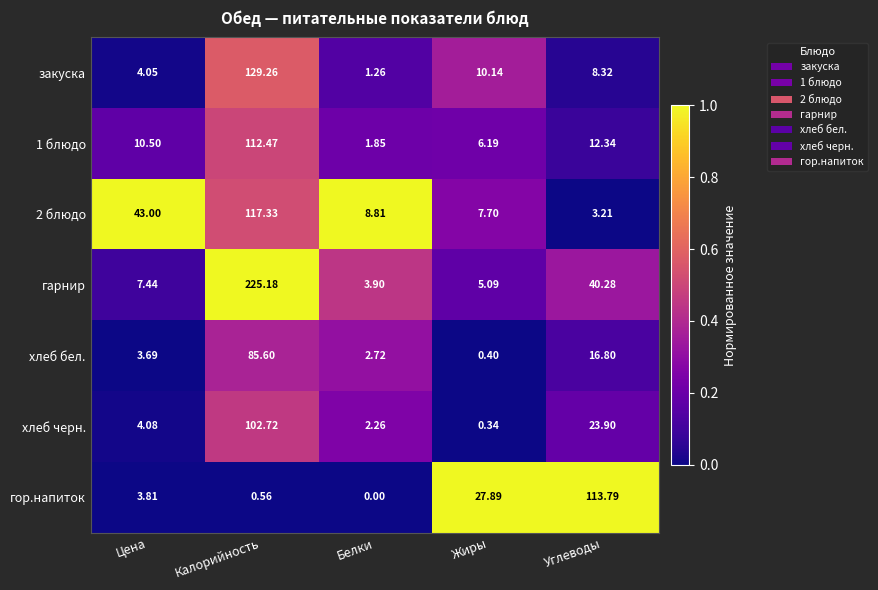

What is the greatest value displayed?

225.2